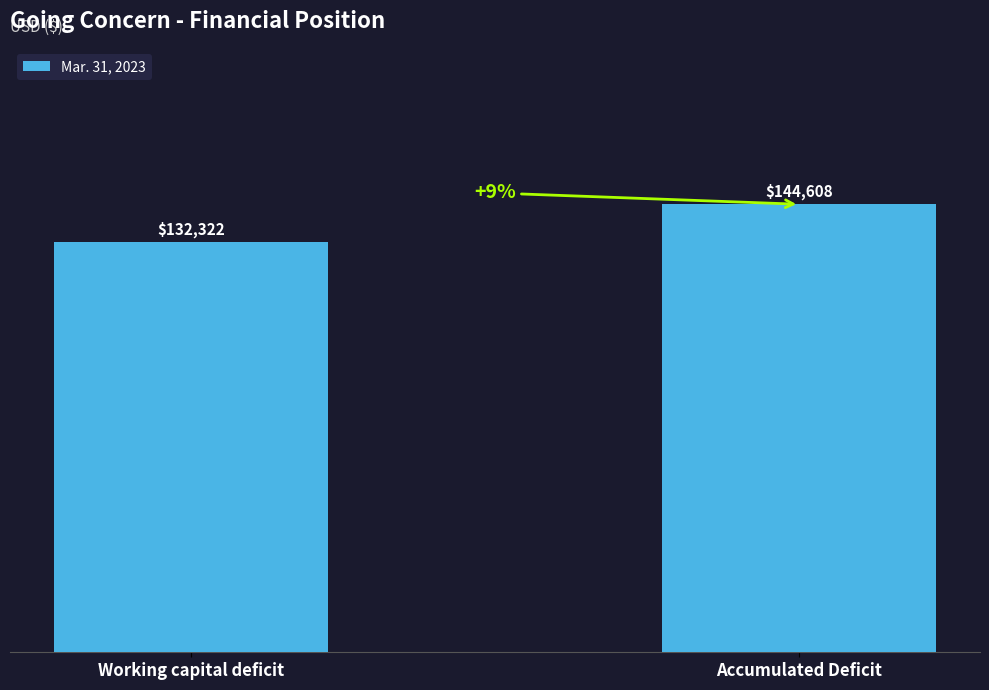

Rank the categories by value from highest to lowest.

Accumulated Deficit, Working capital deficit